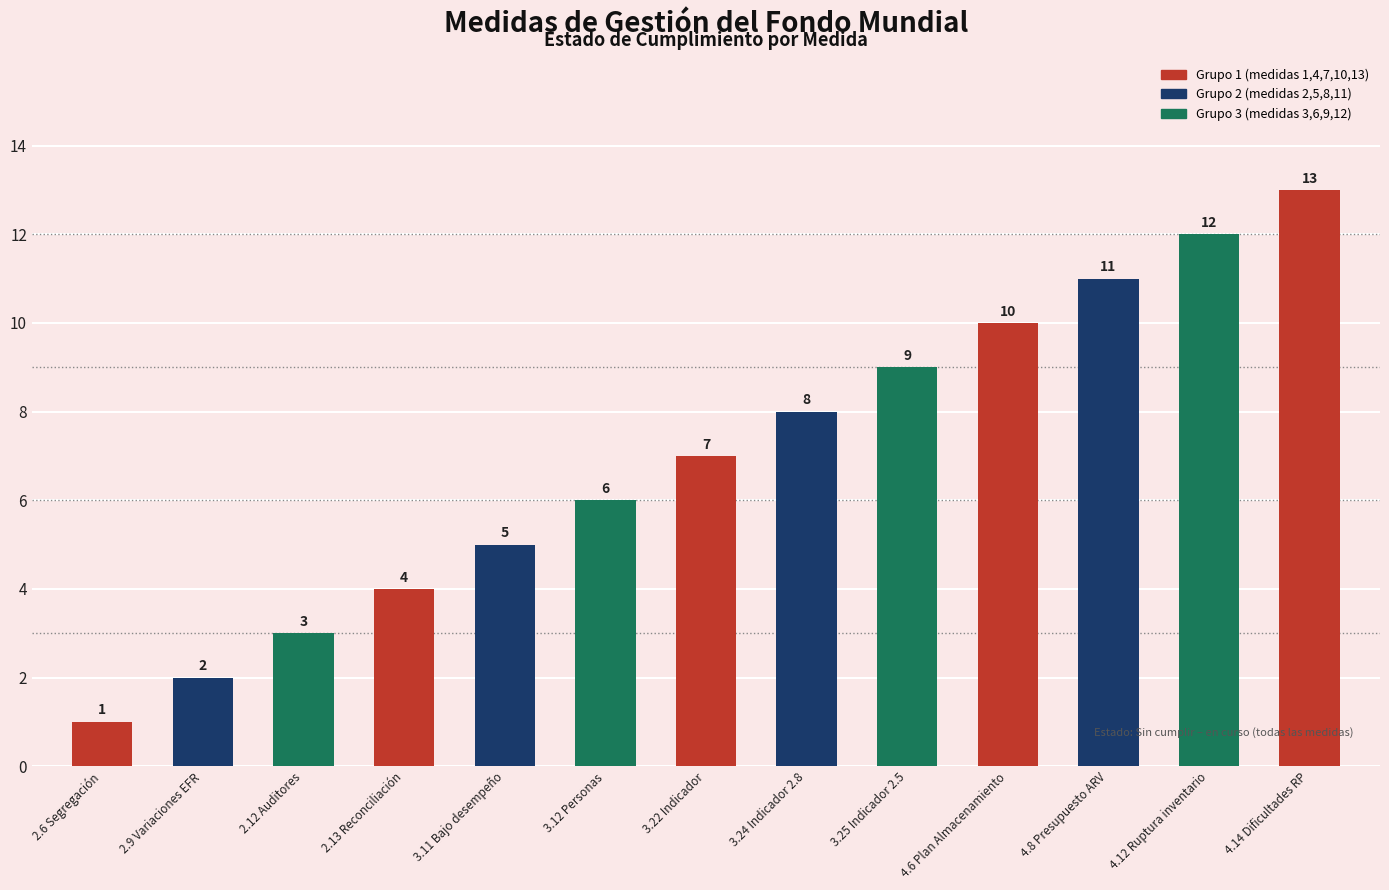

What is the ratio of the value at 3.11 Bajo desempeño to the value at 4.14 Dificultades RP?

0.4